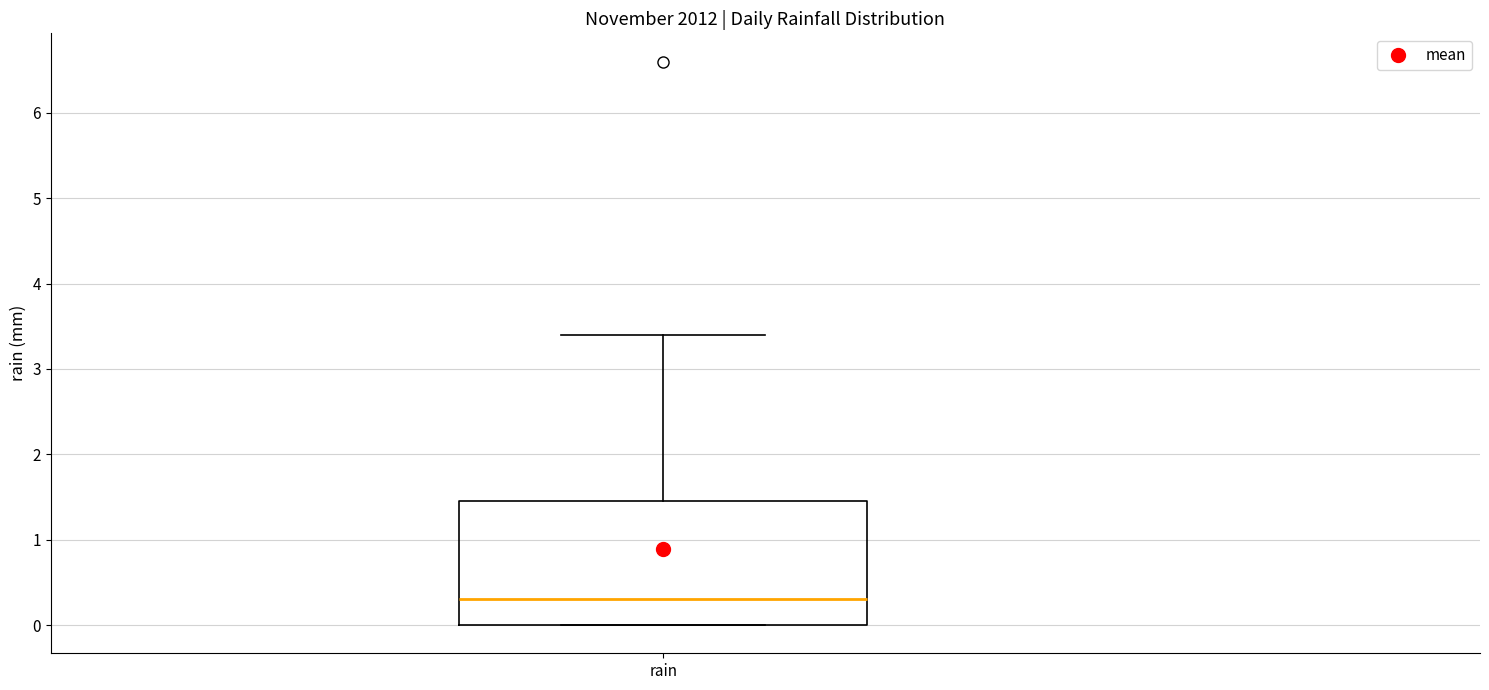

Read this box plot against the y-axis: the position of the median line, the range covered by the box, and the ends of both whiskers. The values are not printed on the chart, so give them approximately, as read against the axis.

median 0.3, box 0.0 to 1.5, whiskers 0.0 to 3.4